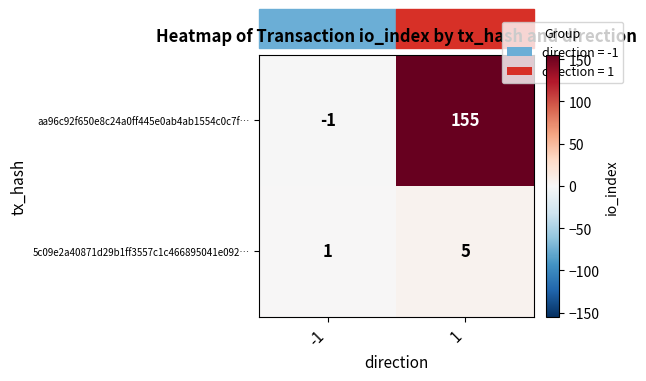

List the series in order of their overall mean, lowest first.

5c09e2a40871d29b1ff3557c1c466895041e092…, aa96c92f650e8c24a0ff445e0ab4ab1554c0c7f…